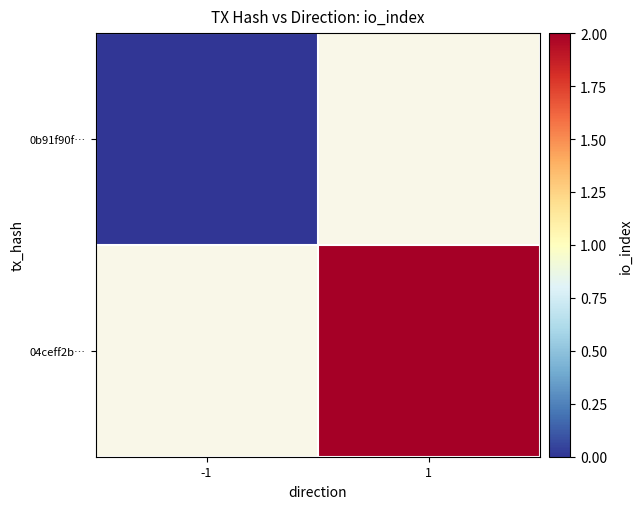

Which has a higher value, -1 or 1?

1